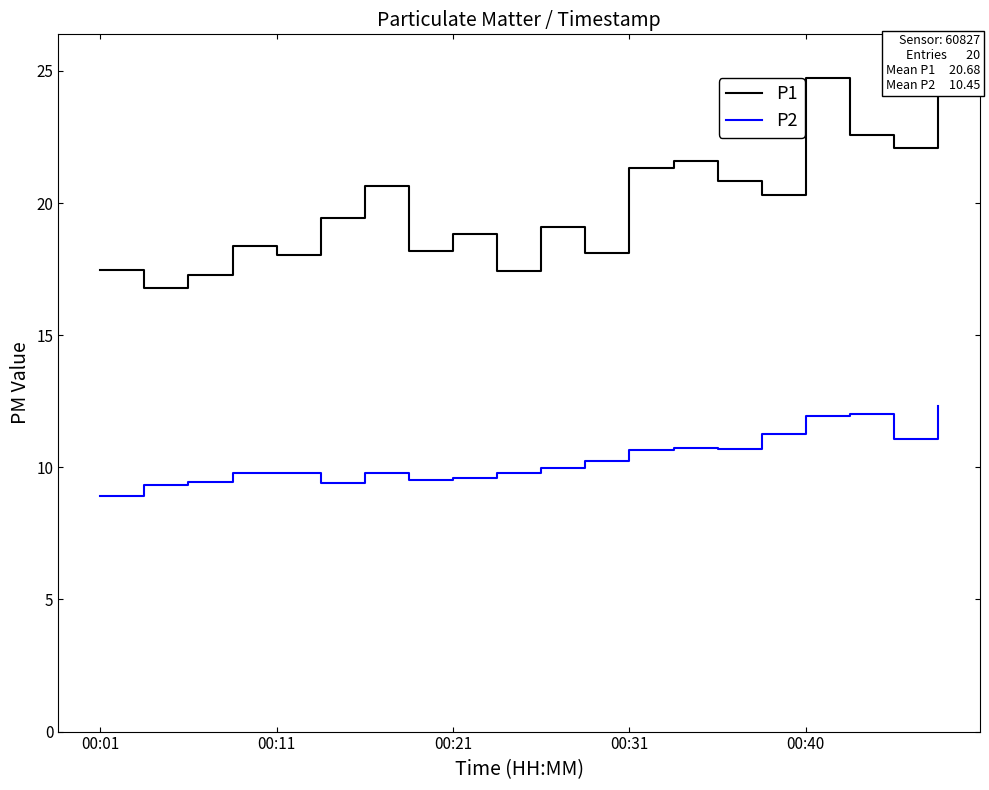

What is the minimum value for P2?

8.9